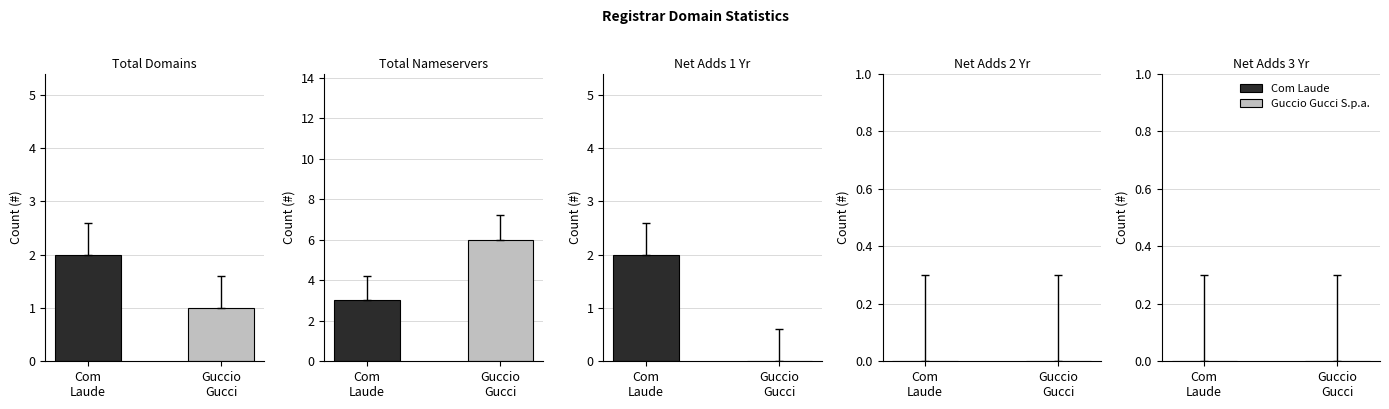

The value of net-adds-1-yr at Guccio Gucci S.p.a. is 0. True or false?

True